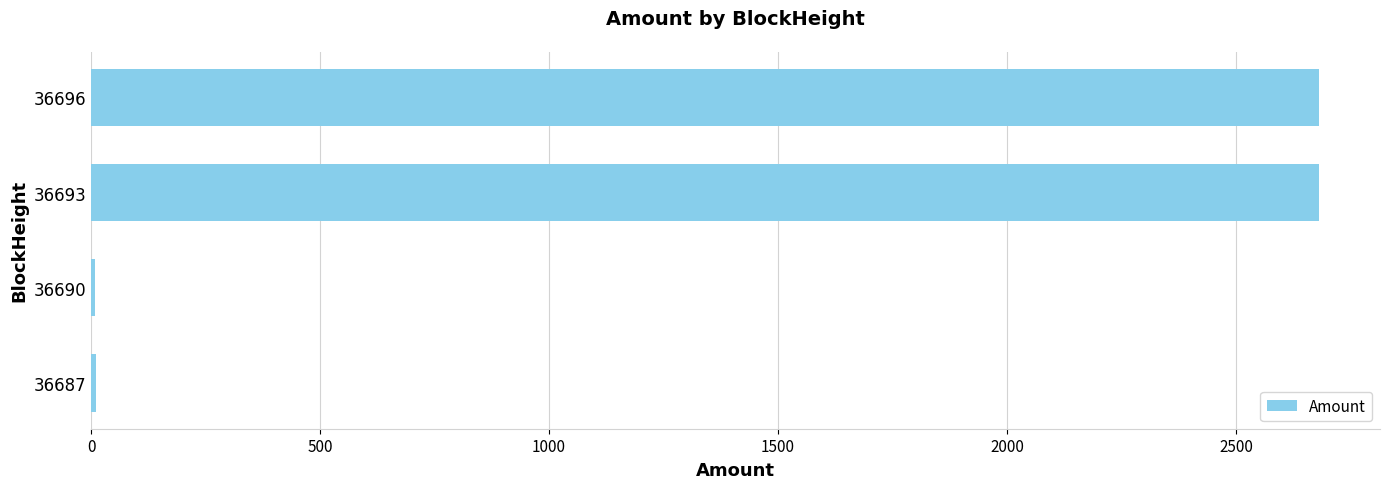

Count the number of values greater than 2680.

2